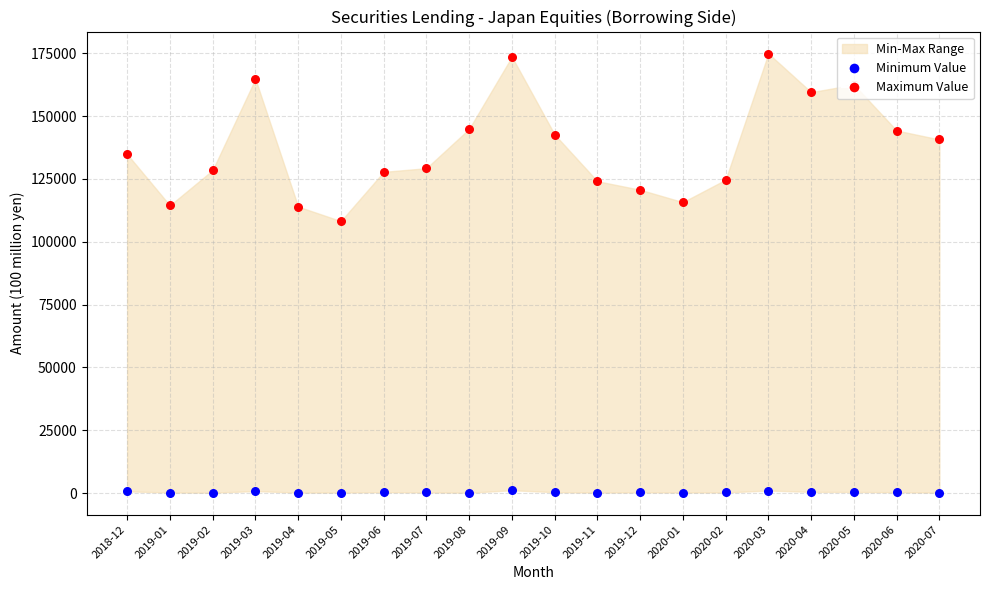

Which series contains the highest Y value?

Maximum Value